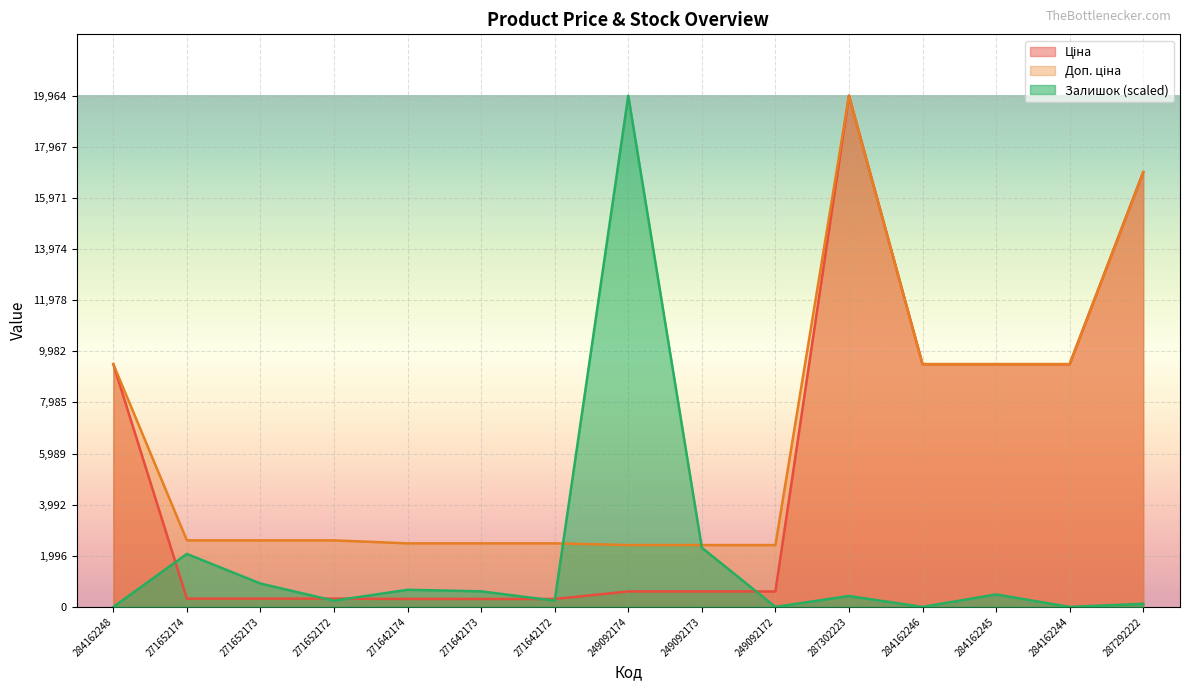

Rank the series by their maximum value, from highest to lowest.

Ціна, Доп. ціна, Залишок